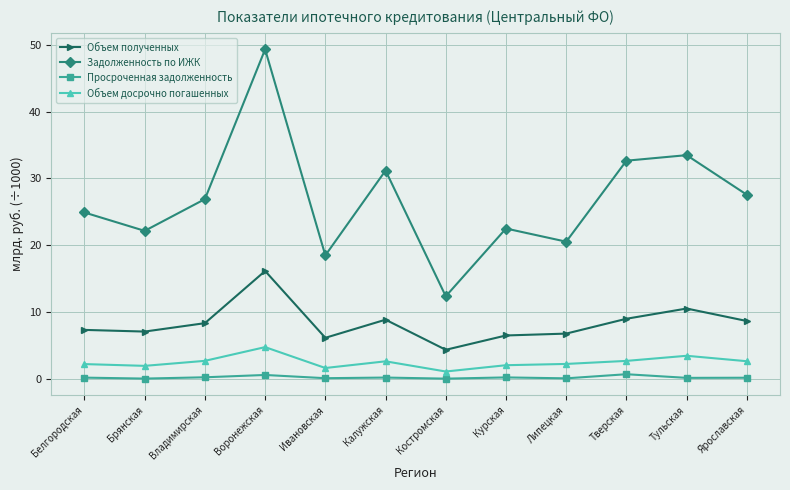

At Курская, list the series in order from smallest to largest.

Просроченная задолженность, Объем досрочно погашенных, Объем полученных, Задолженность по ИЖК